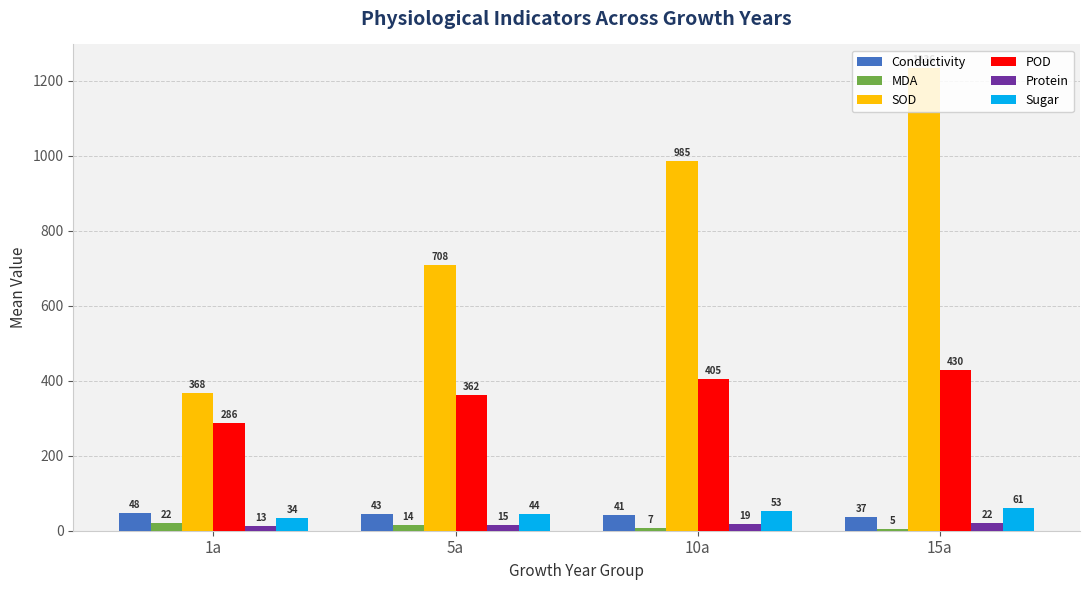

What is the value of the SOD bar at the 2nd from the left?

707.8